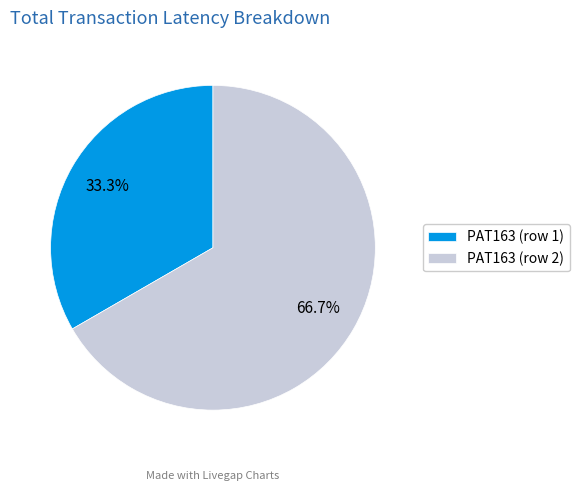

To the nearest percent, what is the combined percentage of PAT163 (row 2) and PAT163 (row 1)?

100%